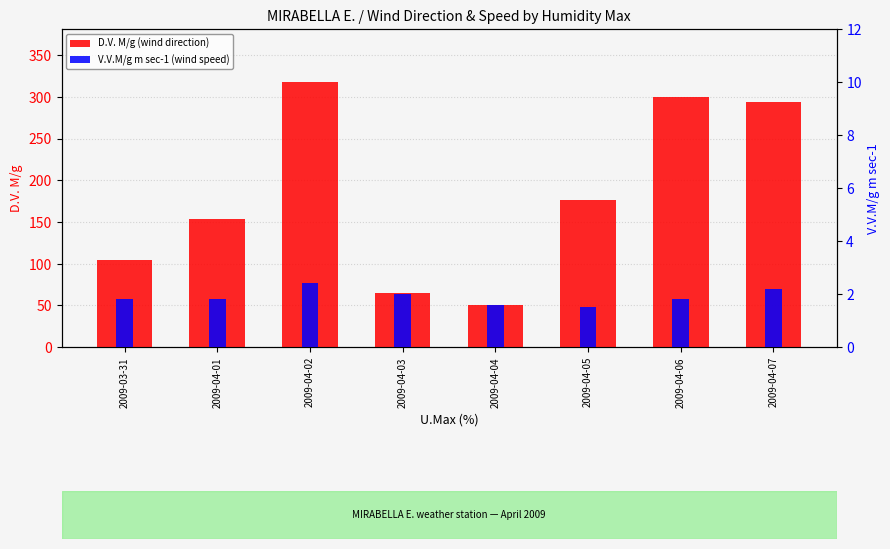

What is the label of the 4th bar from the left?

2009-04-03